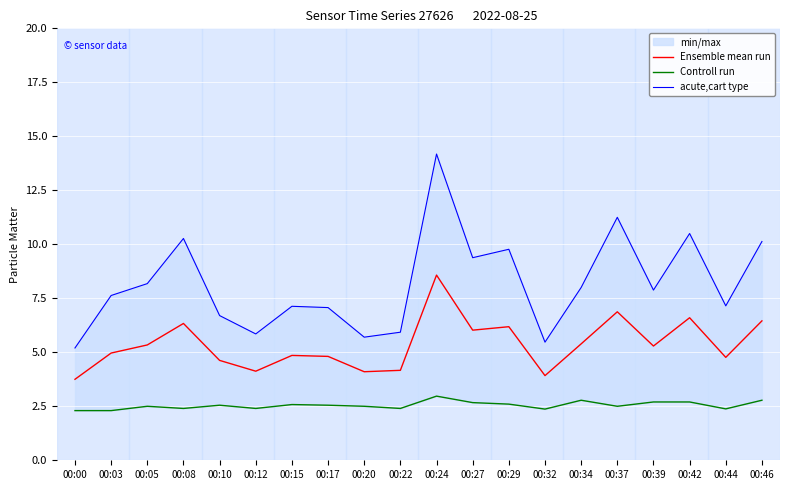

True or false: acute,cart type and Ensemble mean run cross at least once.

False